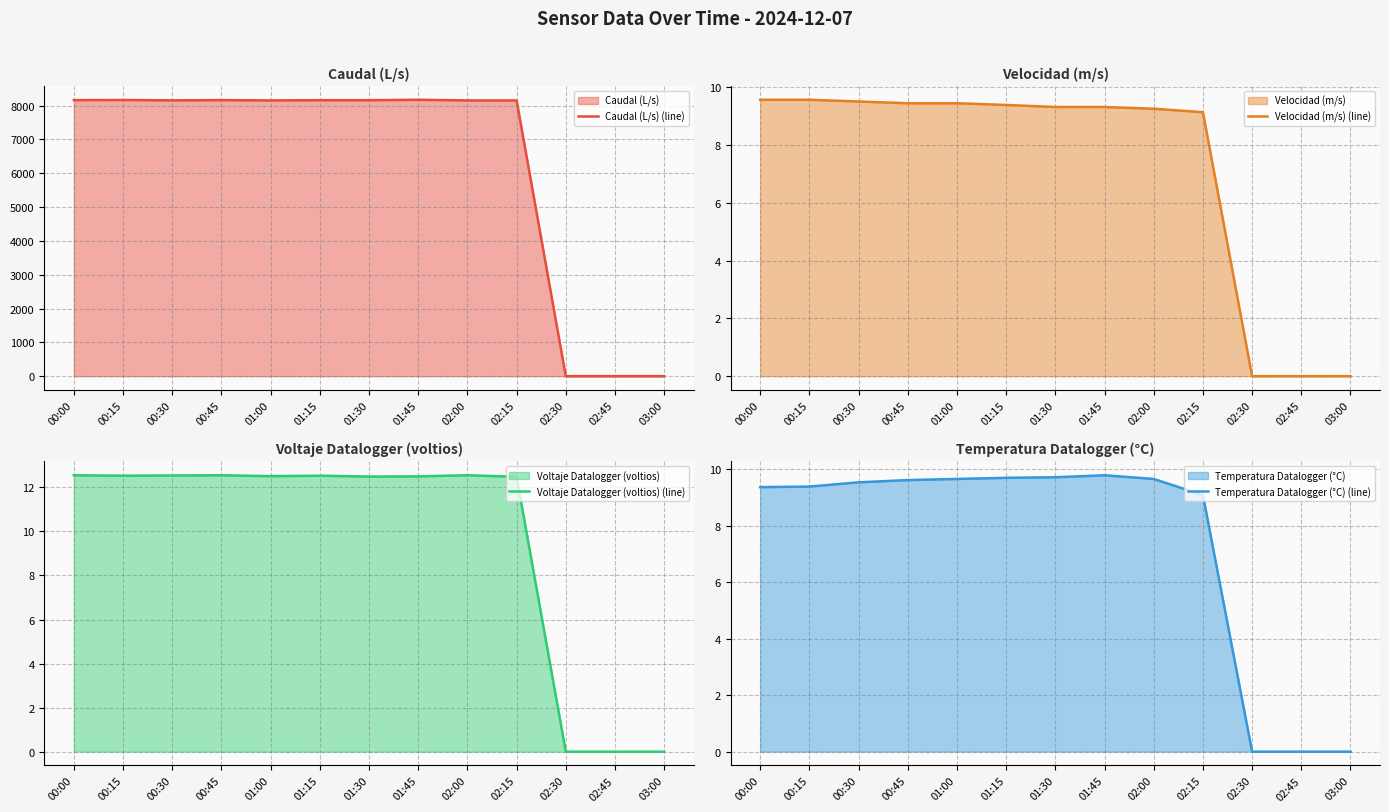

What position from the right is 01:15?

8